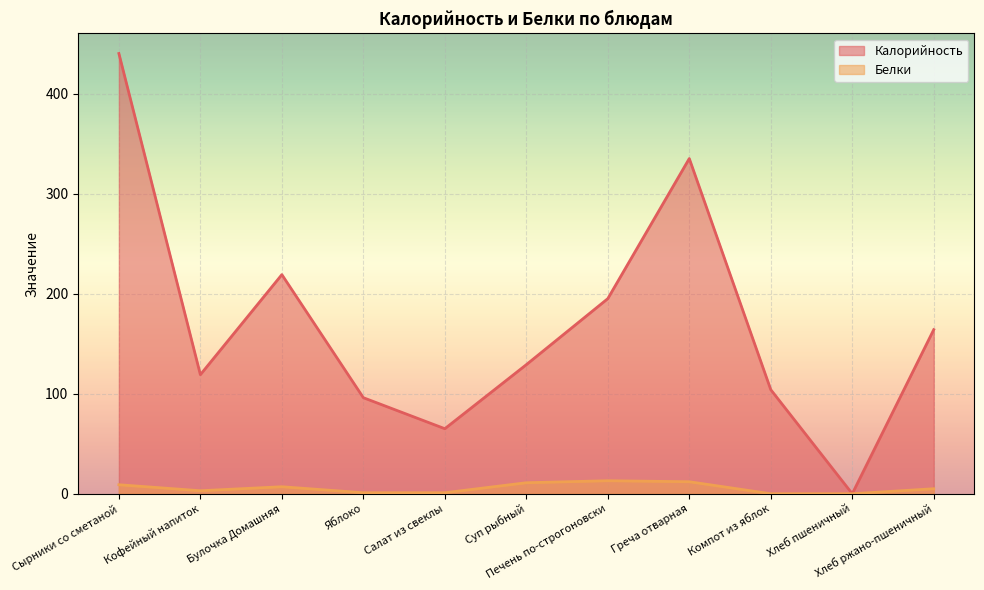

Where is the first local minimum for Калорийность?

Кофейный напиток